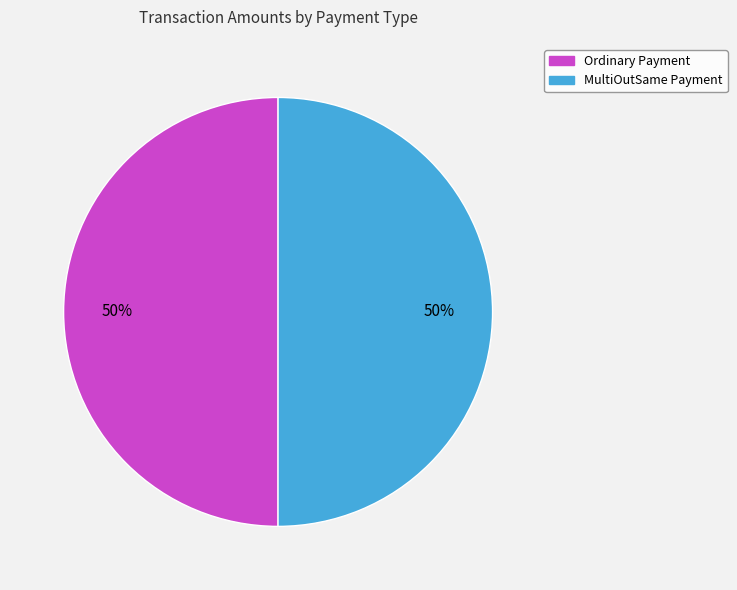

Count the number of slices in the pie.

2